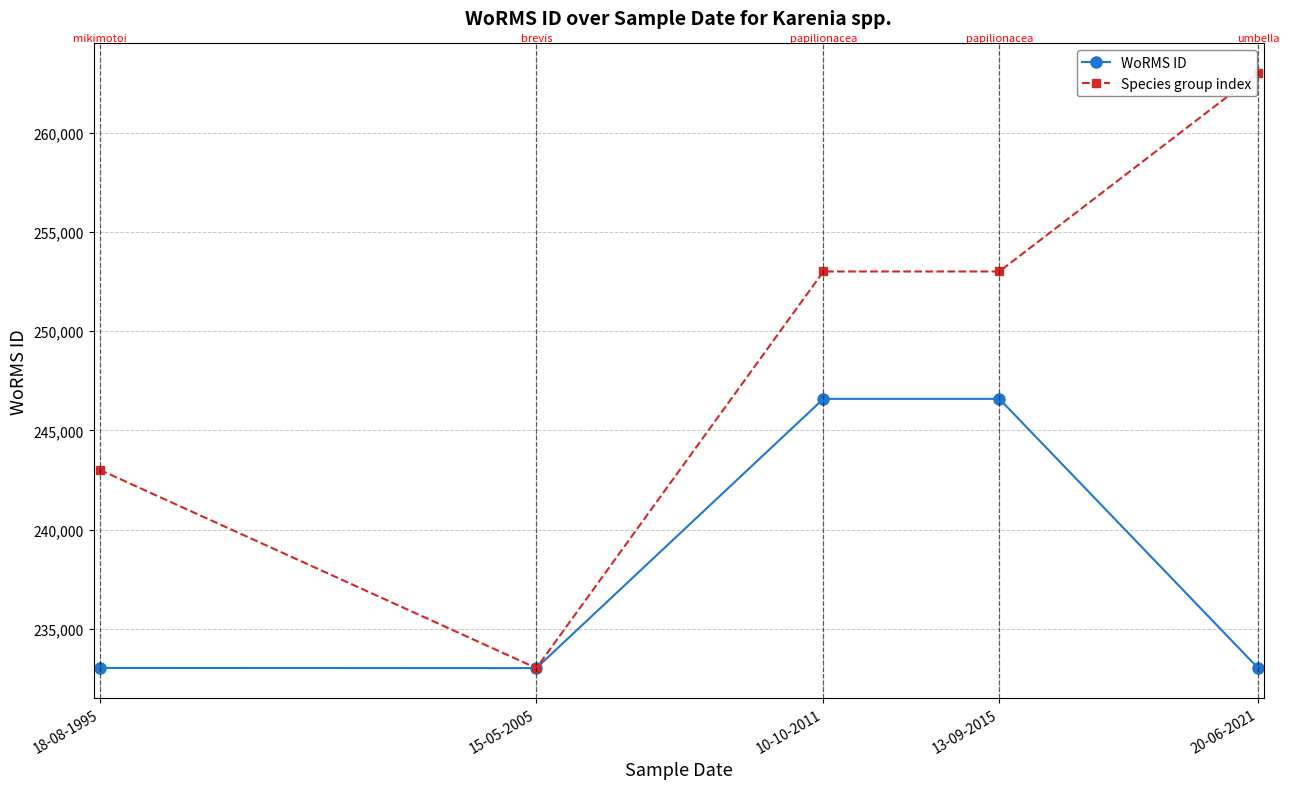

At how many categories does at least one series exceed 234490?

4